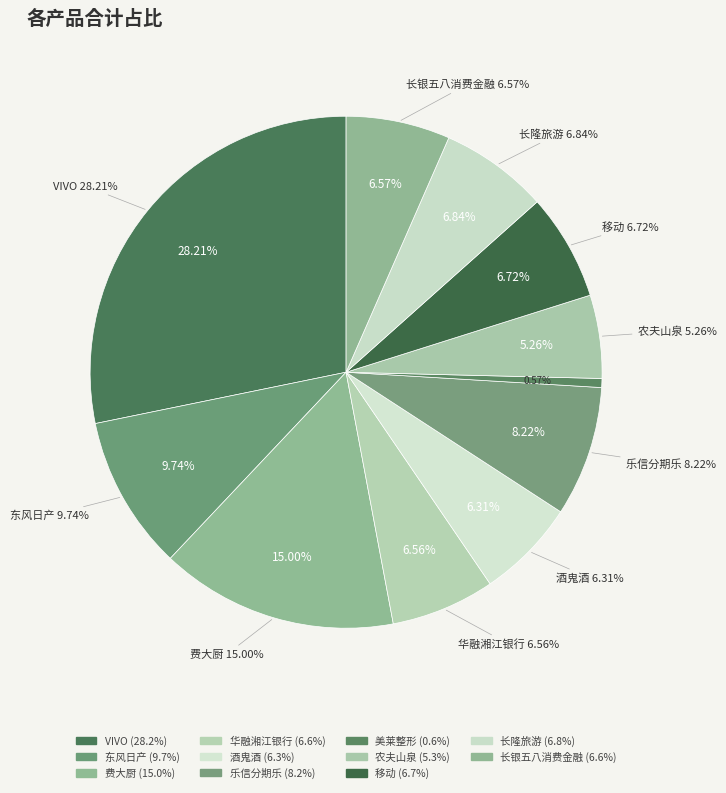

Which slice is the largest?

VIVO